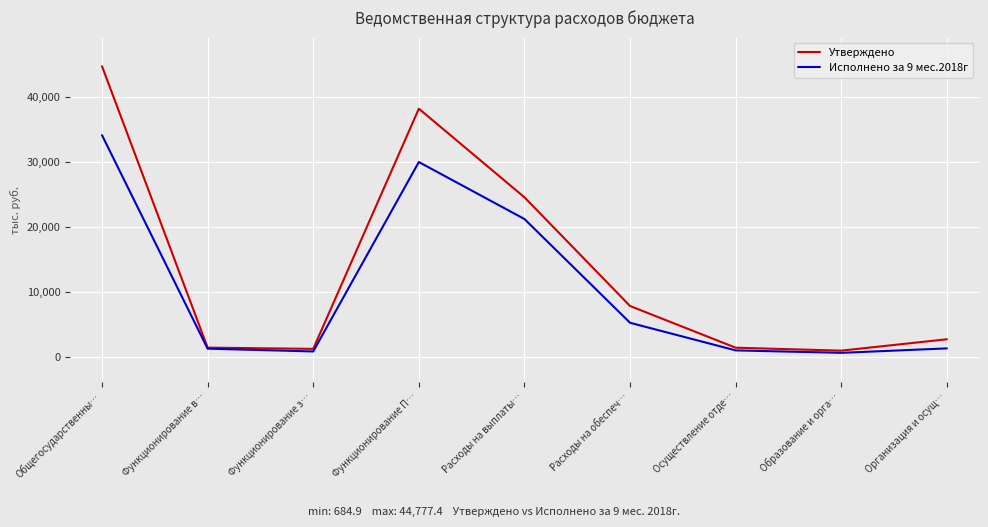

The Исполнено за 9 мес.2018г series shows 34168.9 at Общегосударственны…. True or false?

True